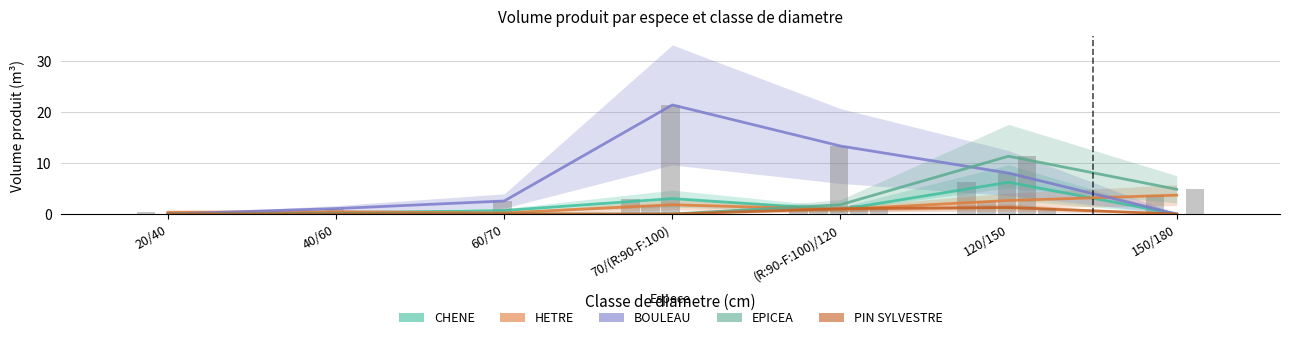

What is the difference between the CHENE values at 70/(R:90-F:100) and 60/70?

2.3